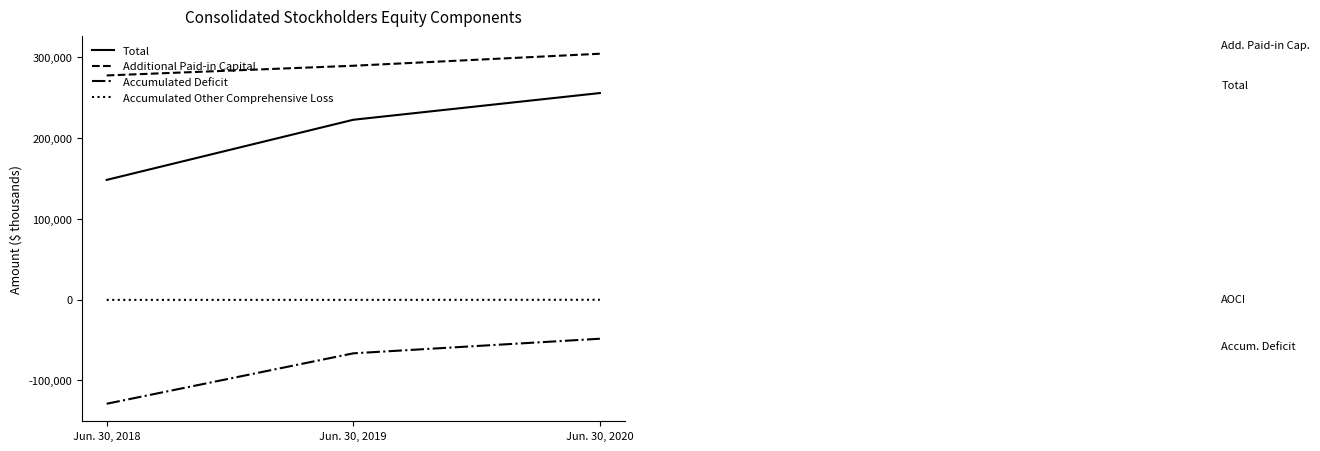

List the labels in order of Total value, largest first.

Jun. 30, 2020, Jun. 30, 2019, Jun. 30, 2018